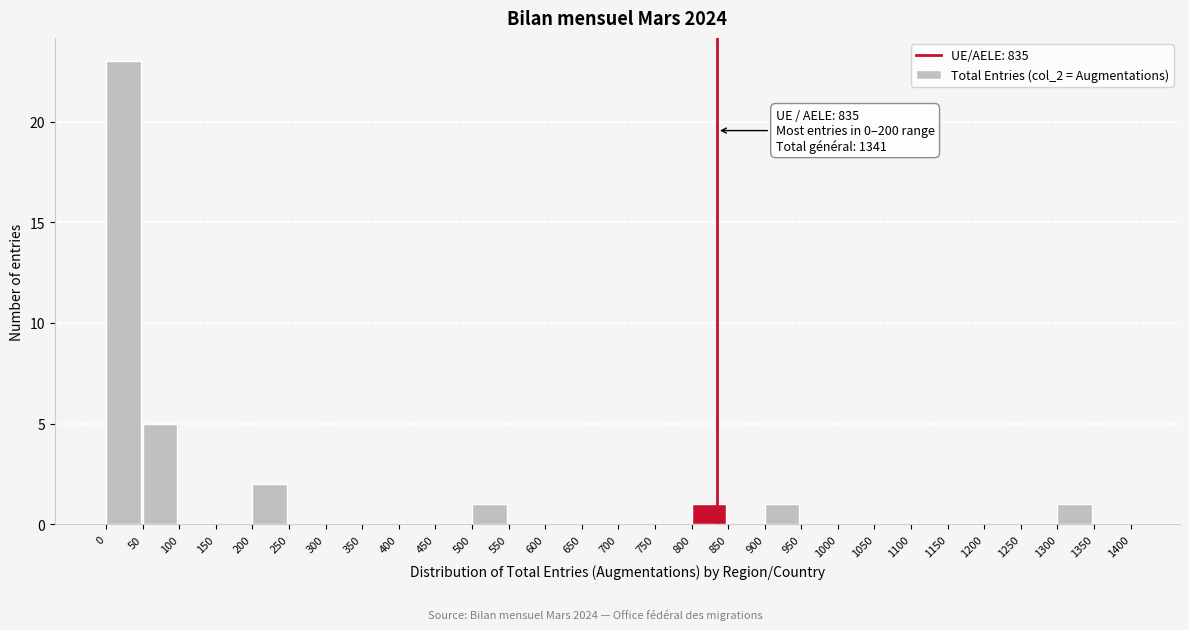

Which range on the x-axis has the tallest bar?

0 to 50